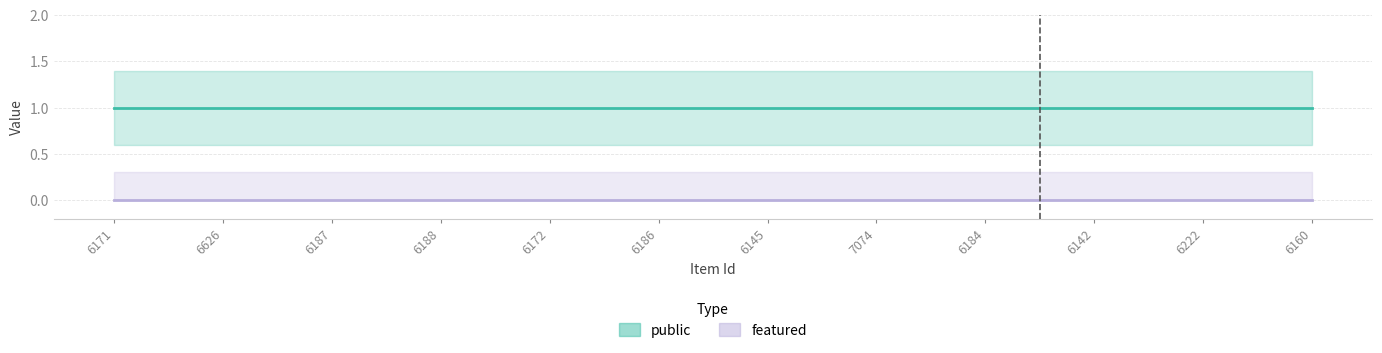

True or false: public and featured intersect in this chart.

False